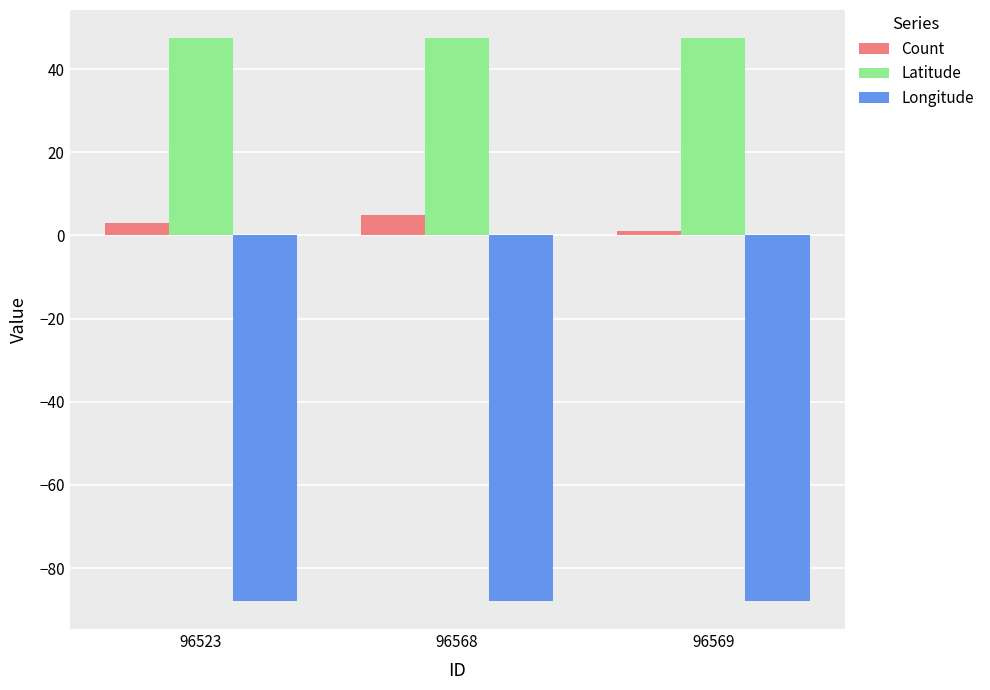

Does the chart contain any negative values?

Yes